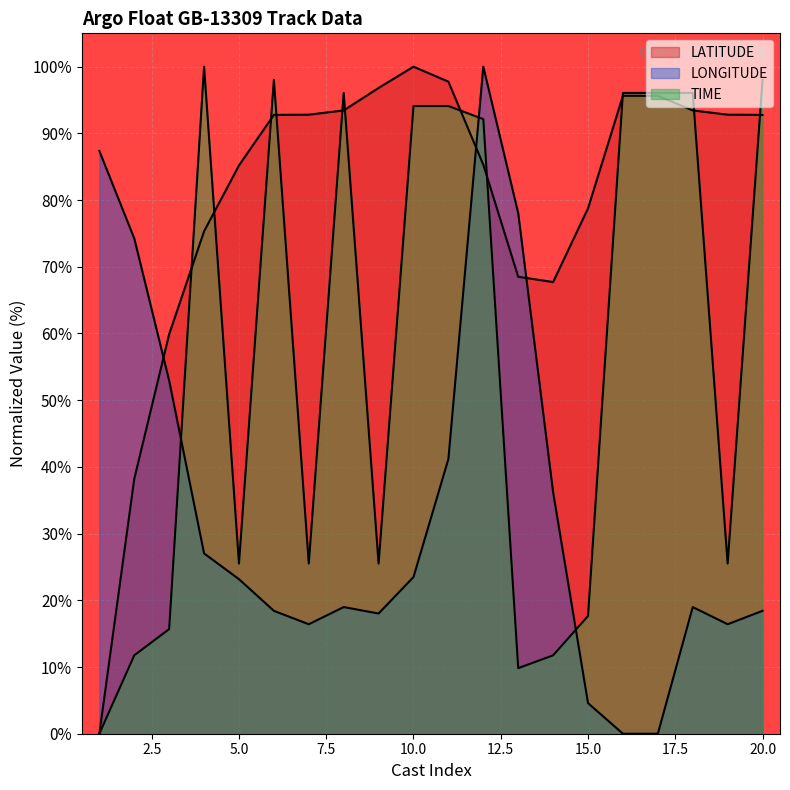

Does the chart display data point markers on the line(s)?

No